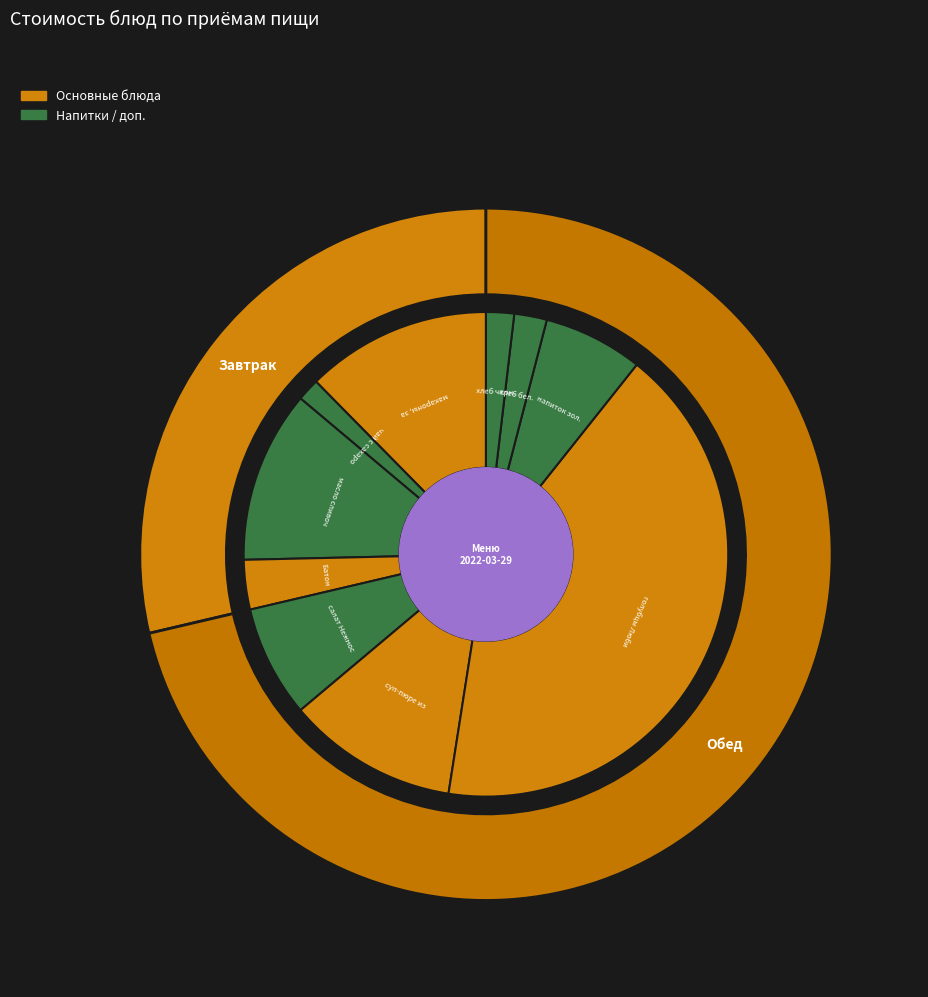

What percentage is the голубцы Любительские slice, to the nearest percent?

42%